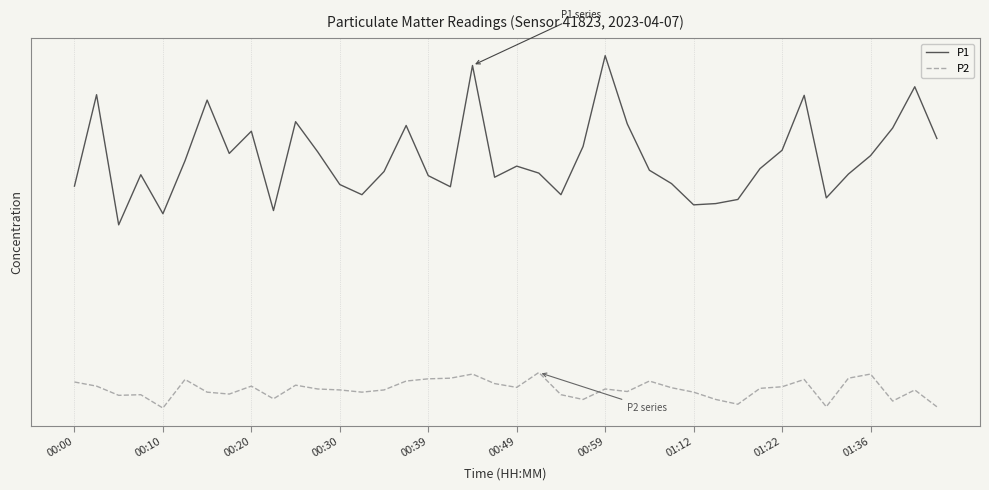

What are all the series names shown in the legend?

P1, P2